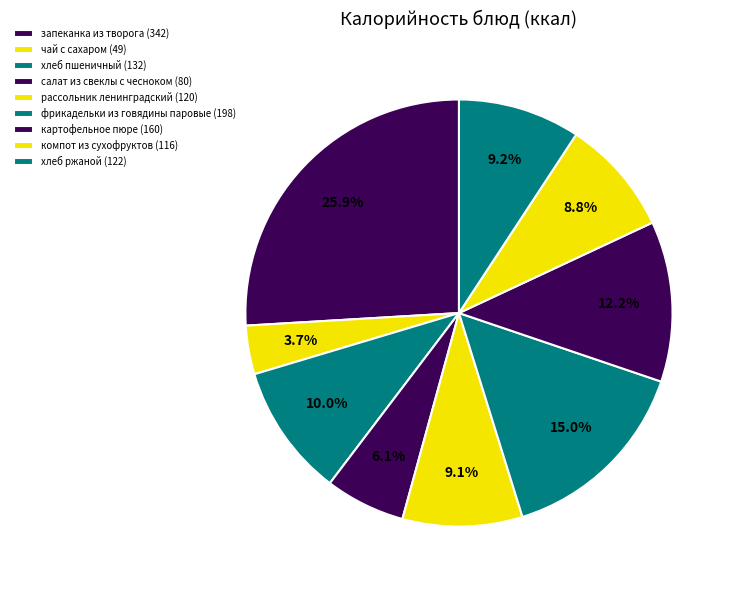

Which category has the biggest portion of the pie?

запеканка из творога